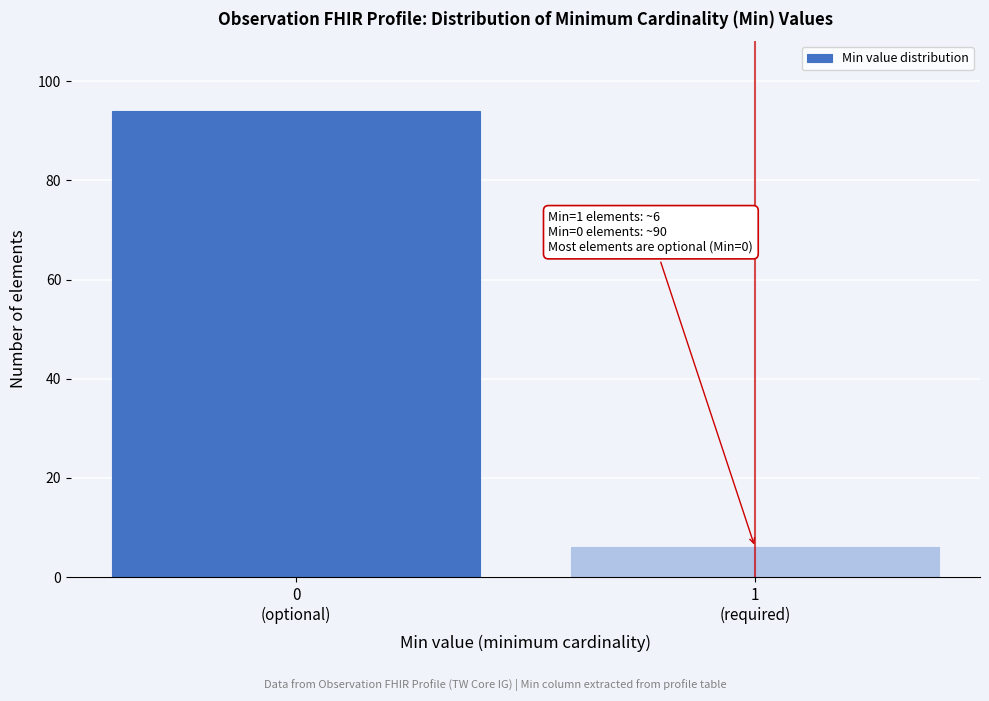

Reading left to right, extract all data points from this chart.

94	6